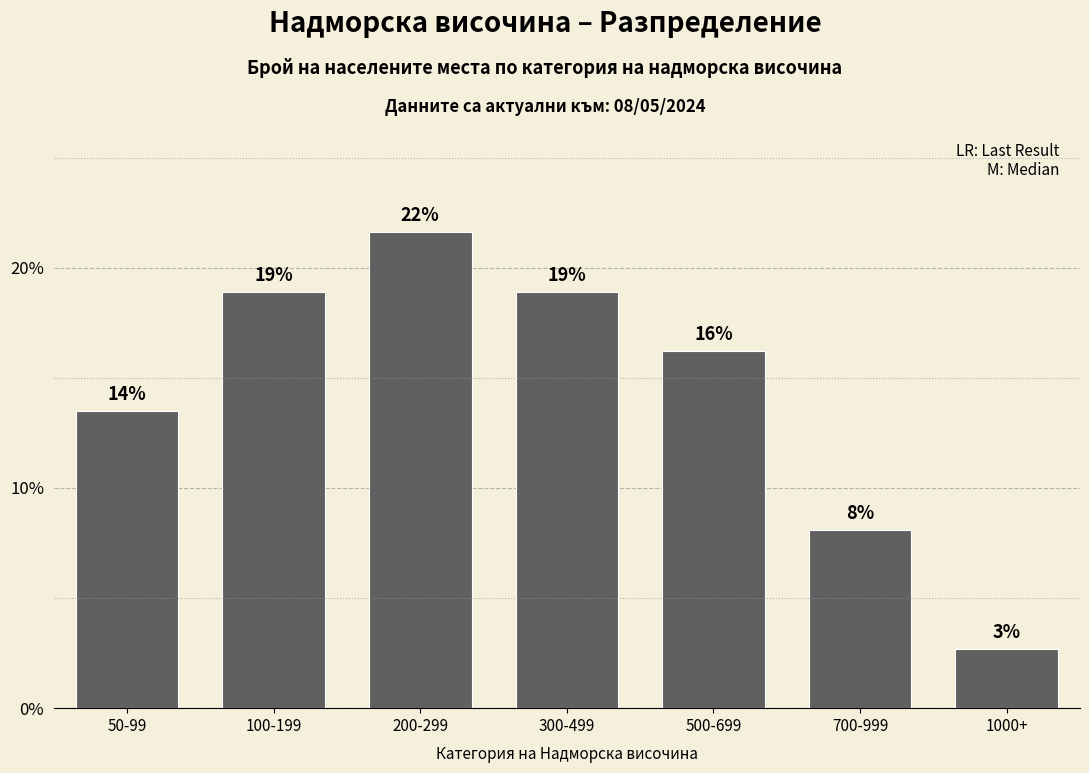

Are the bars horizontal?

No